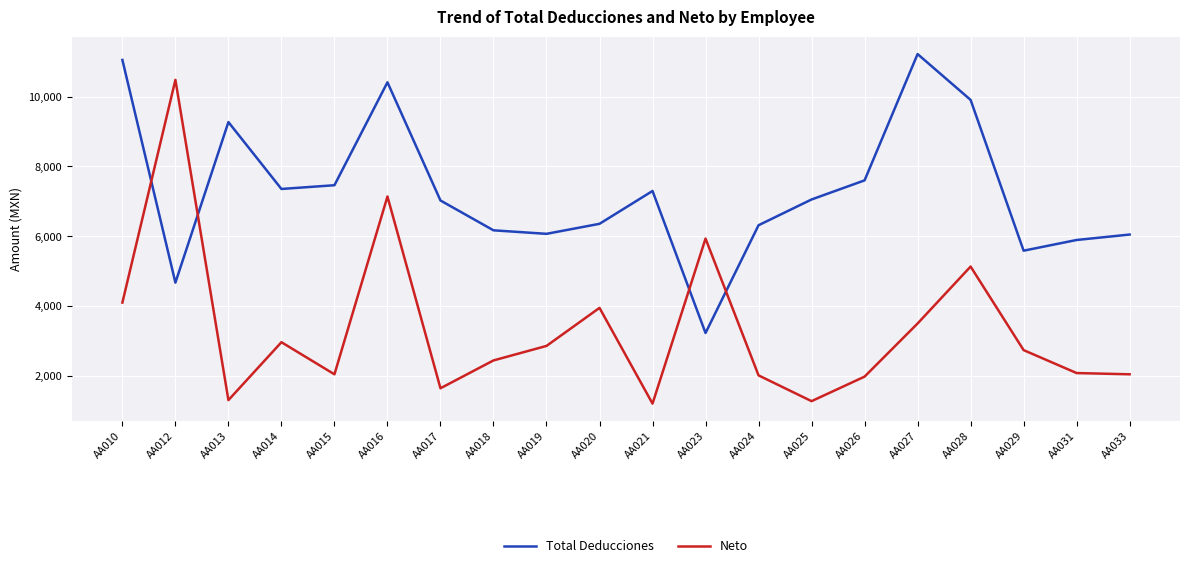

How many lines are shown in the chart?

2